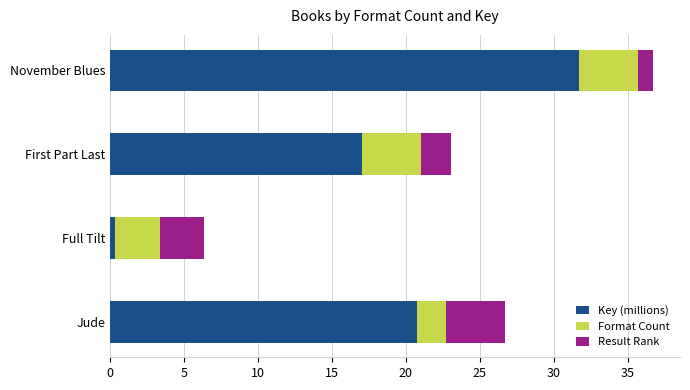

The Key (millions) series shows 13.1 at Jude. True or false?

False